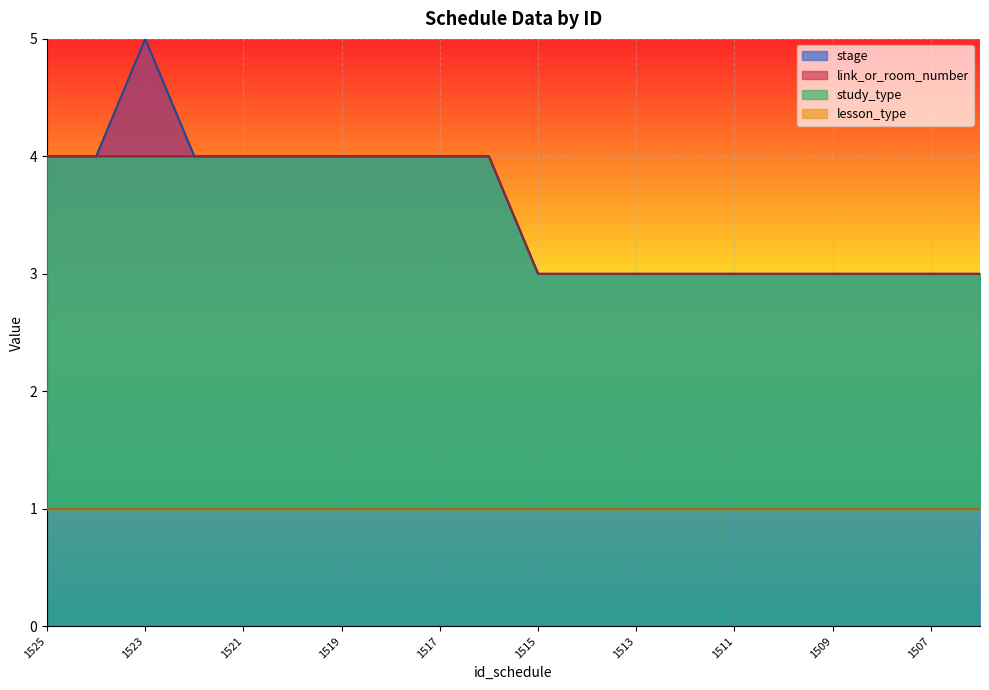

True or false: stage and link_or_room_number intersect in this chart.

False